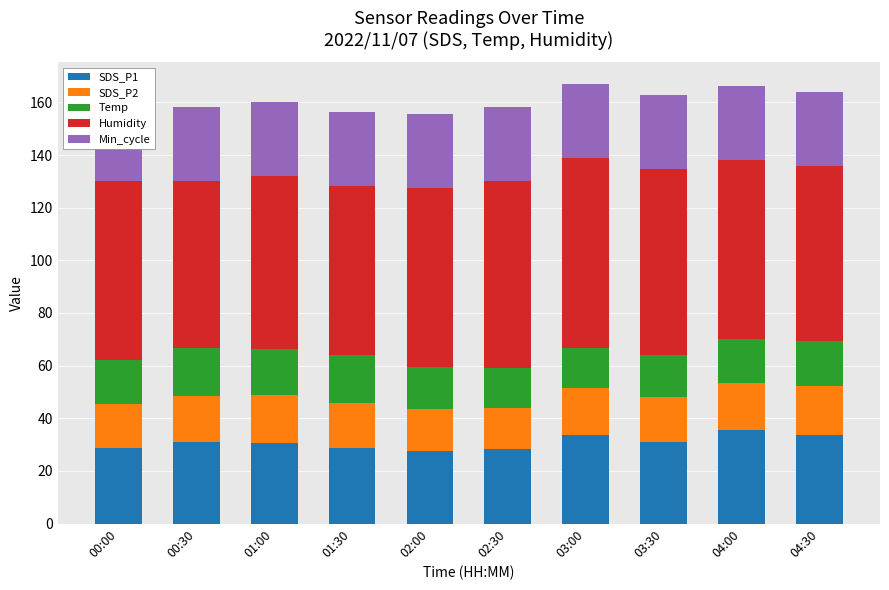

The SDS_P2 series shows 26.1 at 01:00. True or false?

False